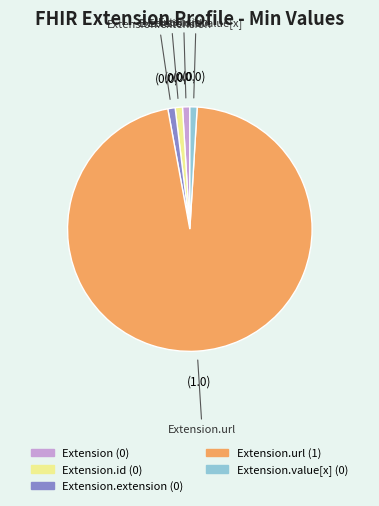

Count the number of slices in the pie.

5